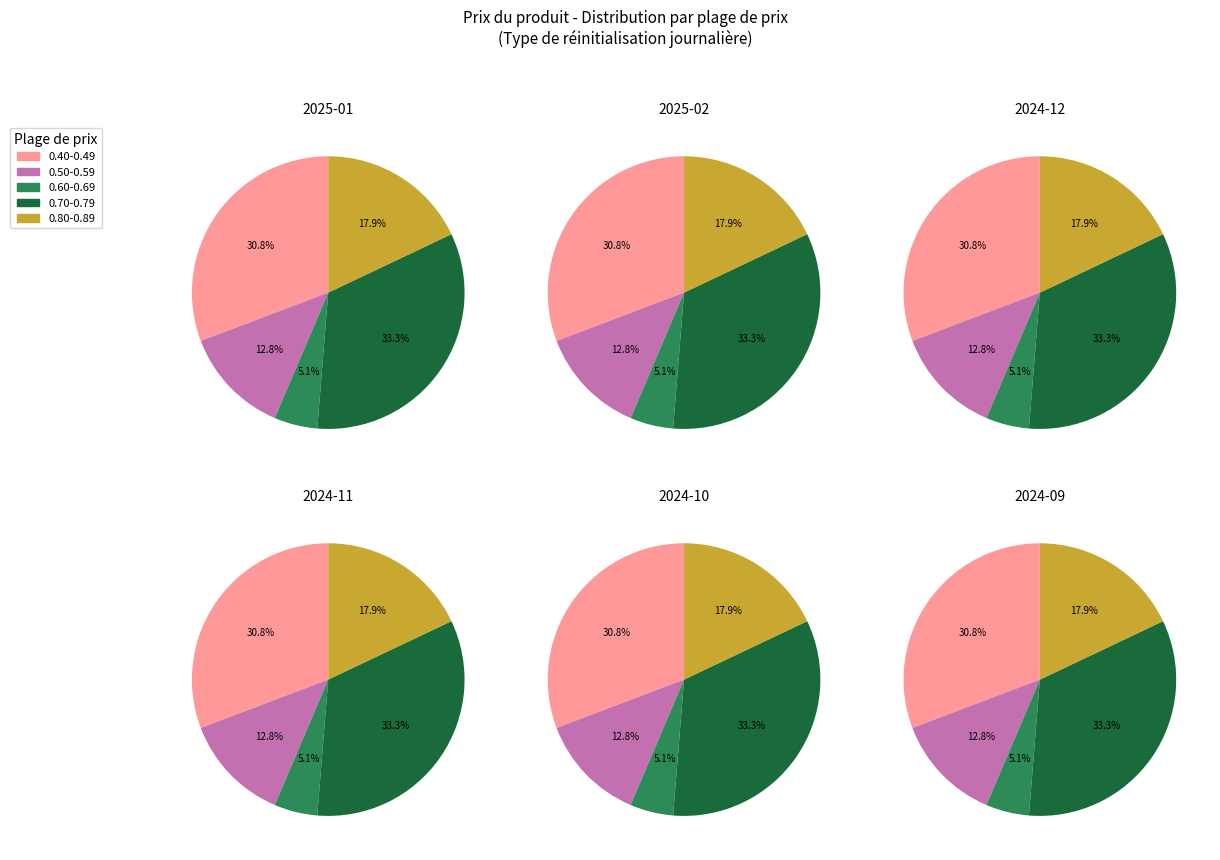

The 18 slice represents 8% of the pie. True or false?

False